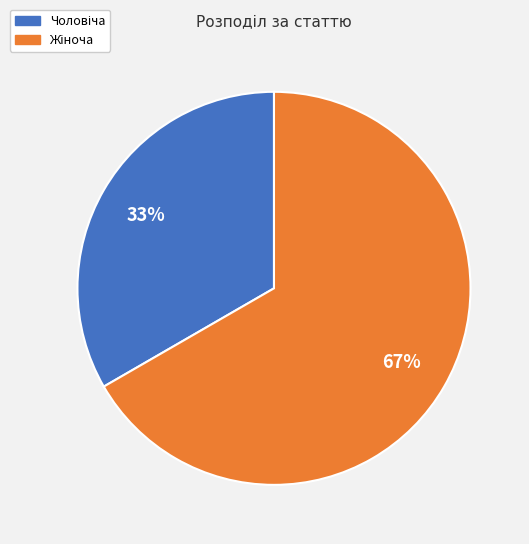

To the nearest percent, what is the average slice percentage?

50%